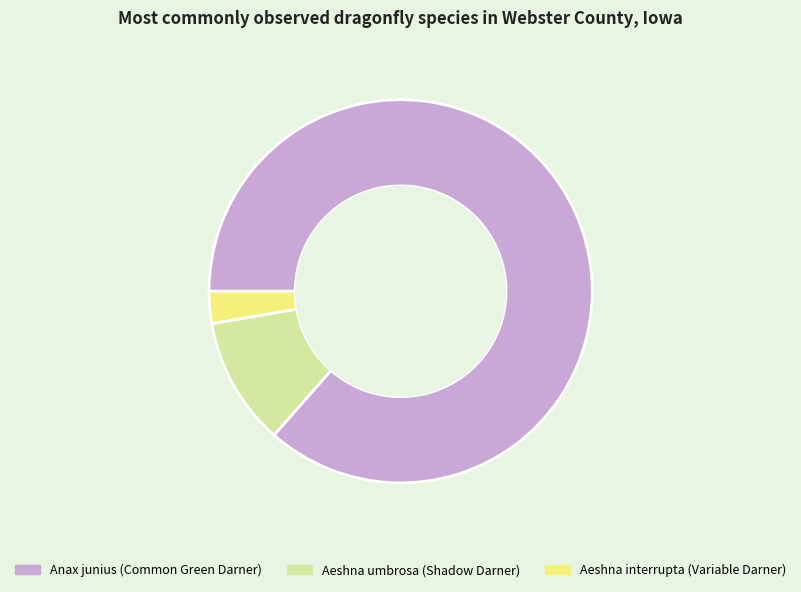

Is there a majority slice in this chart?

Yes